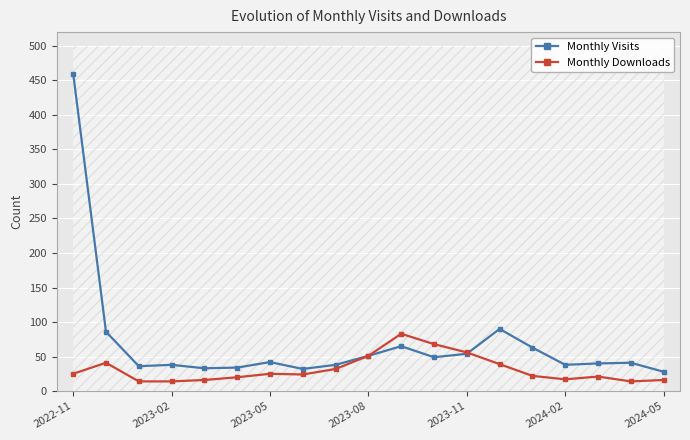

Which series has the largest range (max minus min)?

Monthly Visits